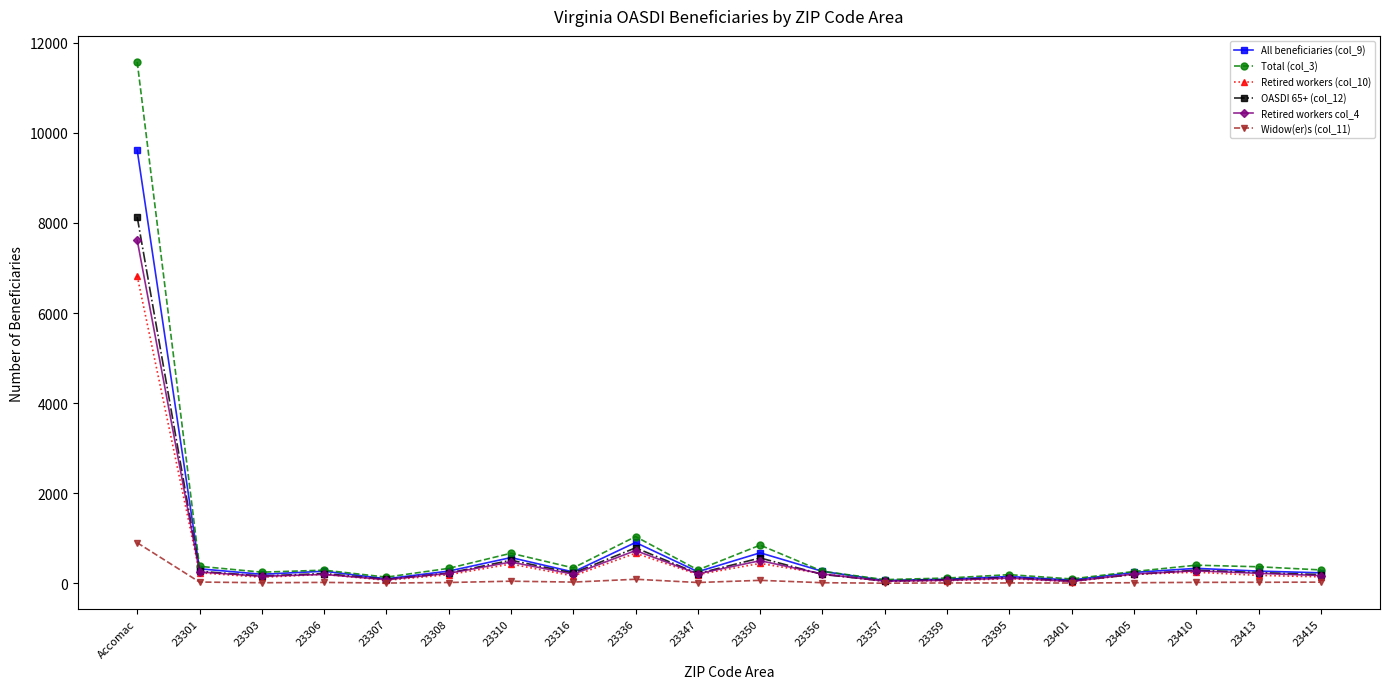

The value of Total (col_3) at 23401 is 100. True or false?

True